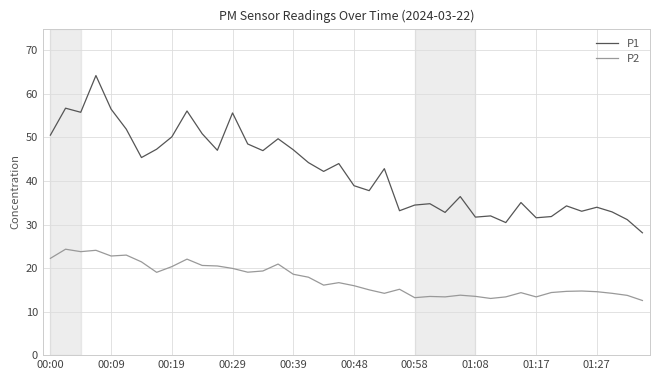

What is the difference between the maximum and minimum values in the P1 series?

36.1